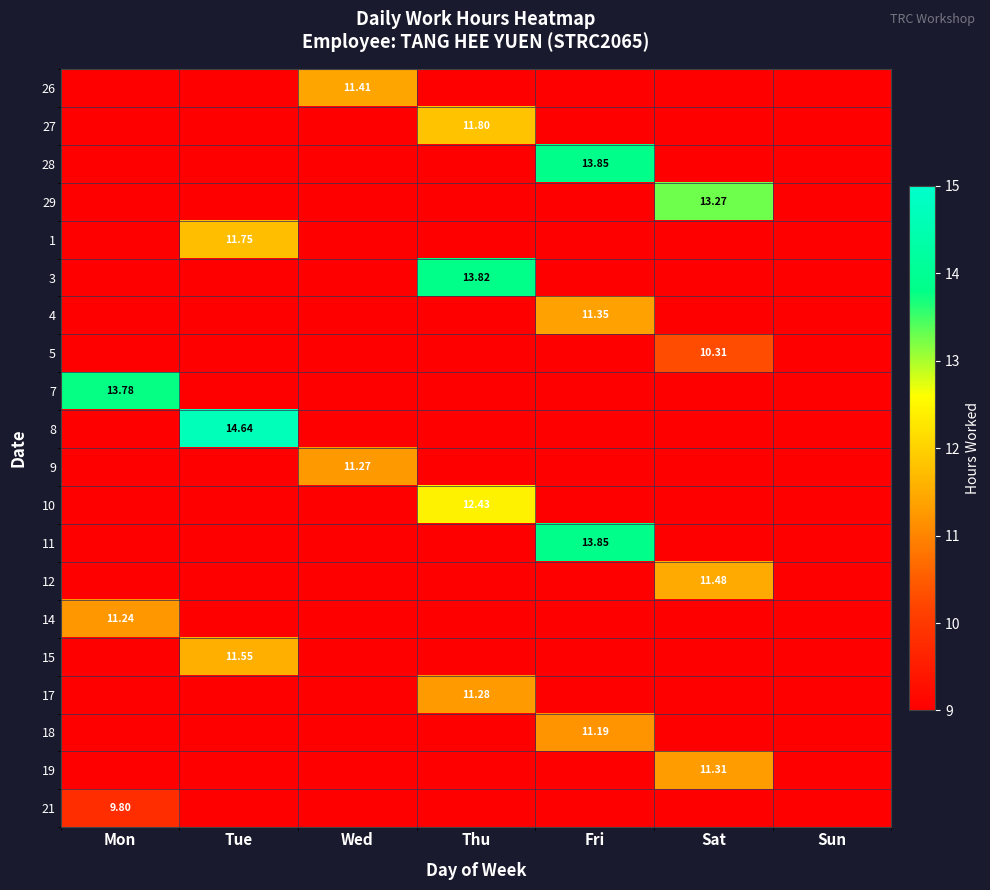

What is the difference between the maximum and minimum values in the 10 series?

11.6